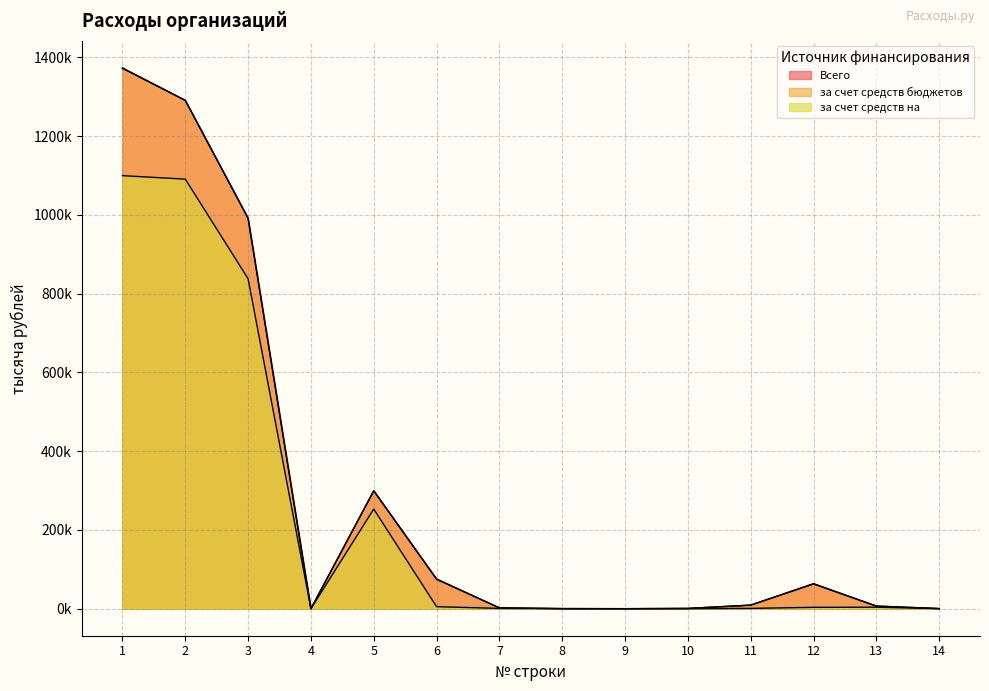

At which label is Всего closest to 686444?

3